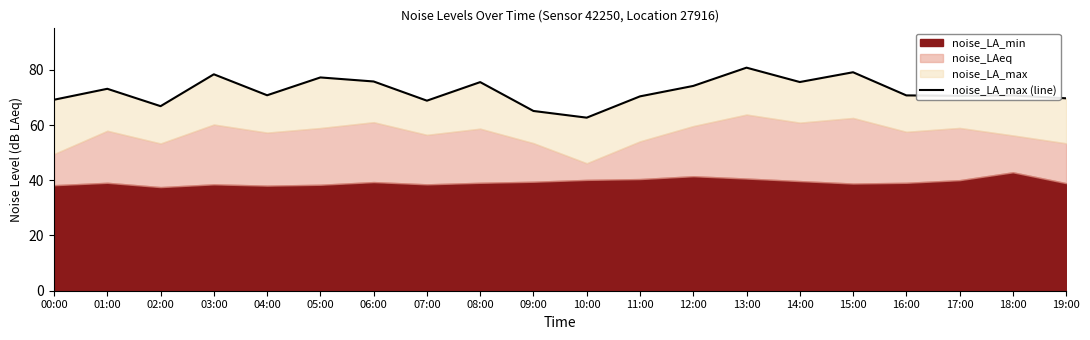

Approximately how many times larger is the value at 17:00 compared to 01:00?

1.0